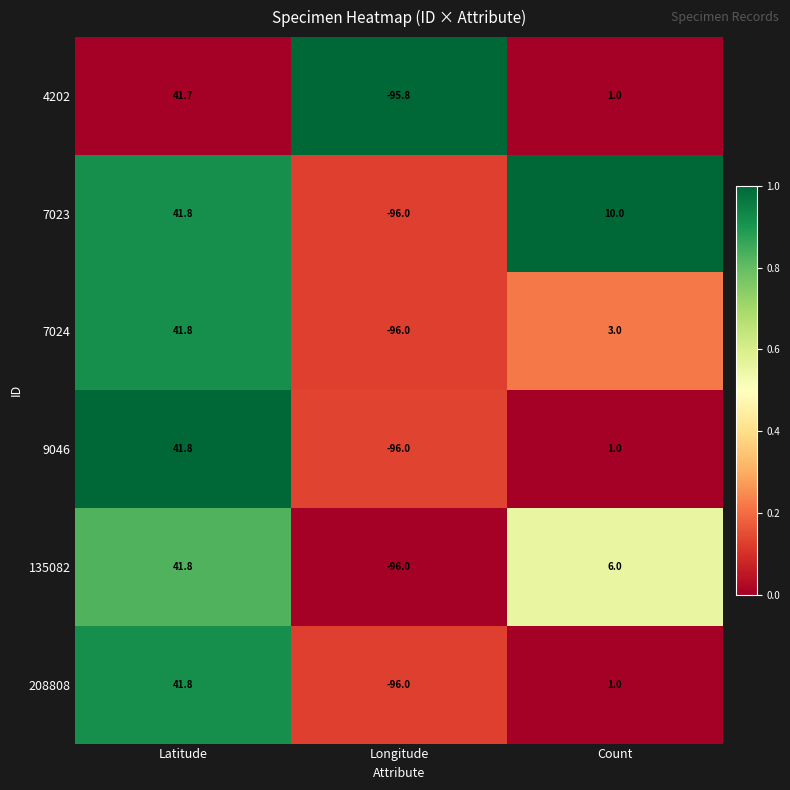

True or false: 7024 has a value of 41.8 at Latitude.

True